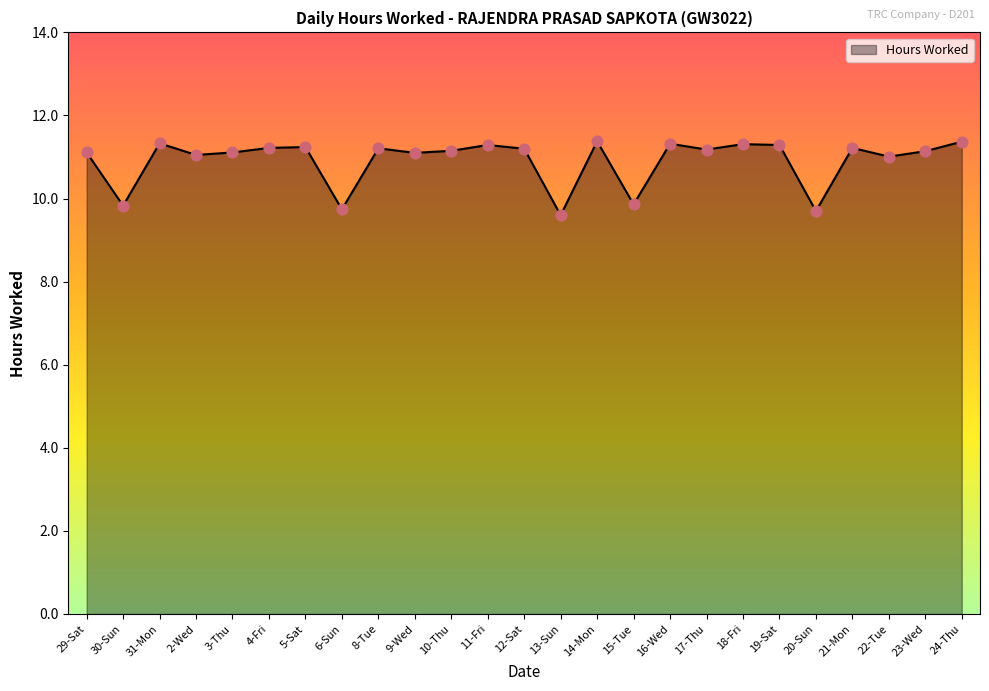

Which has a higher value, 19-Sat or 15-Tue?

19-Sat